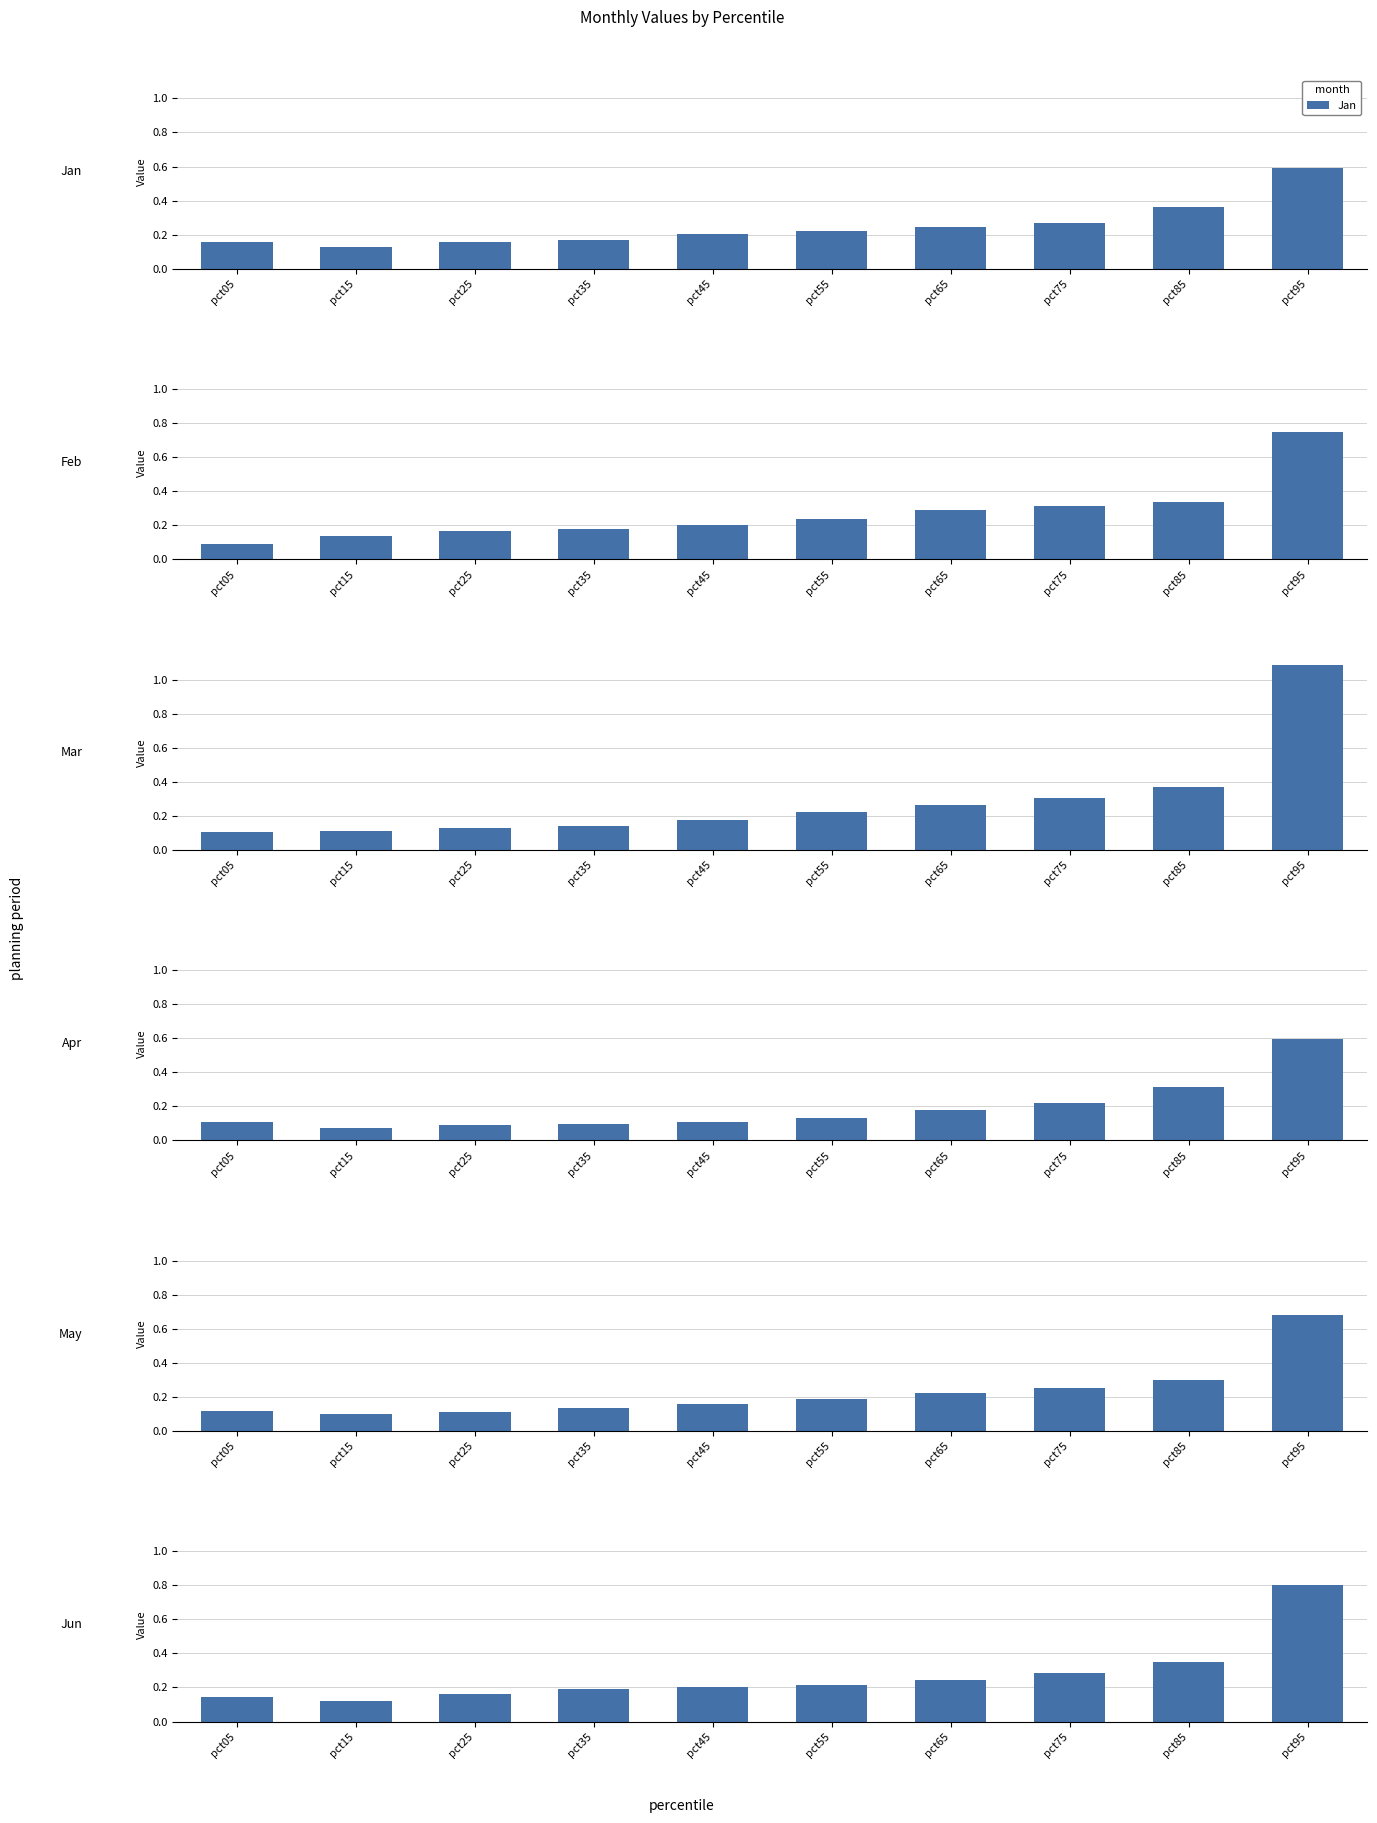

Rank the series at pct25 from lowest to highest value.

Apr, May, Mar, Jan, Jun, Feb